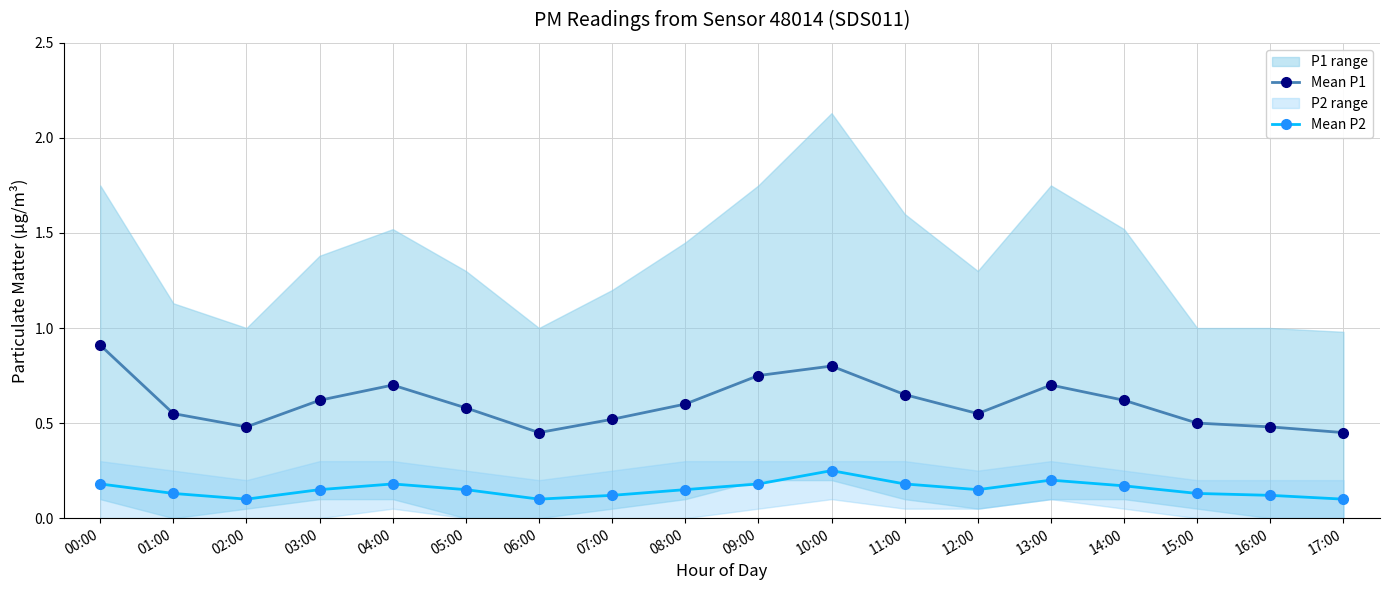

What is the difference between the maximum and second lowest values in the Mean P1 series?

0.5